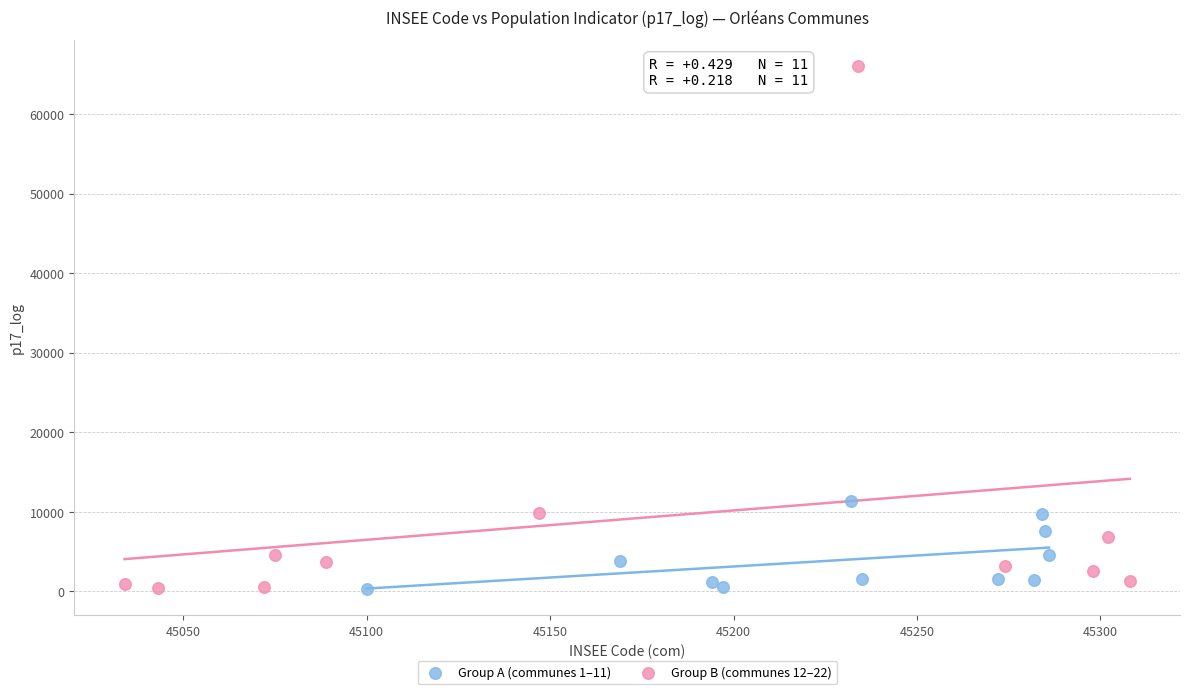

Which series contains the highest Y value?

Group B (communes 12–22)